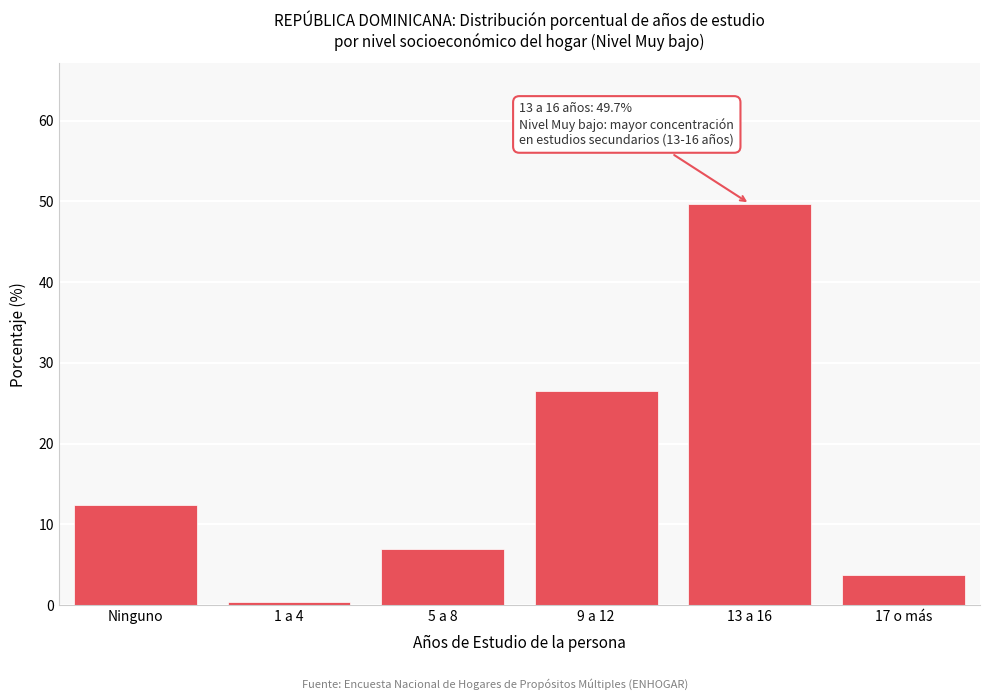

Reading left to right, what are all the values shown in this chart?

12.4	0.4	6.9	26.5	49.7	3.7